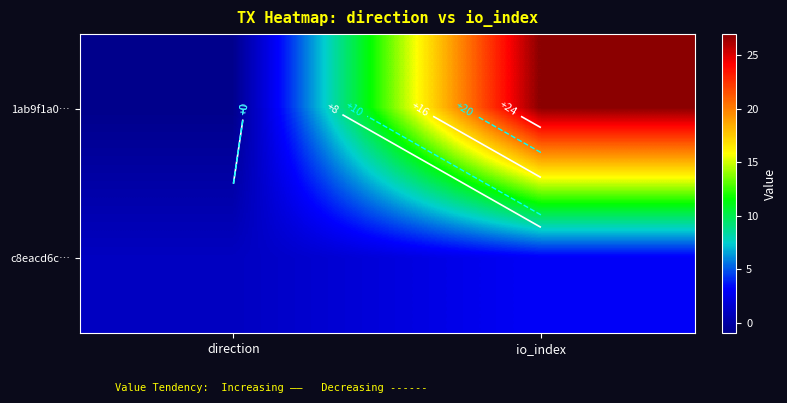

Which series has the largest total across all categories?

1ab9f1a0…